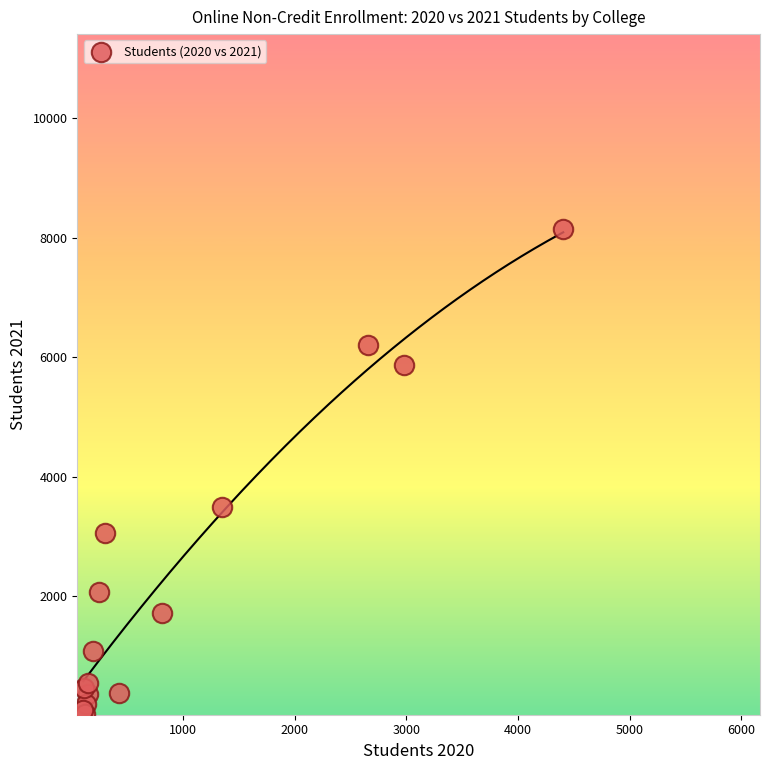

What Y value in the scatter plot is closest to 4090?

3485